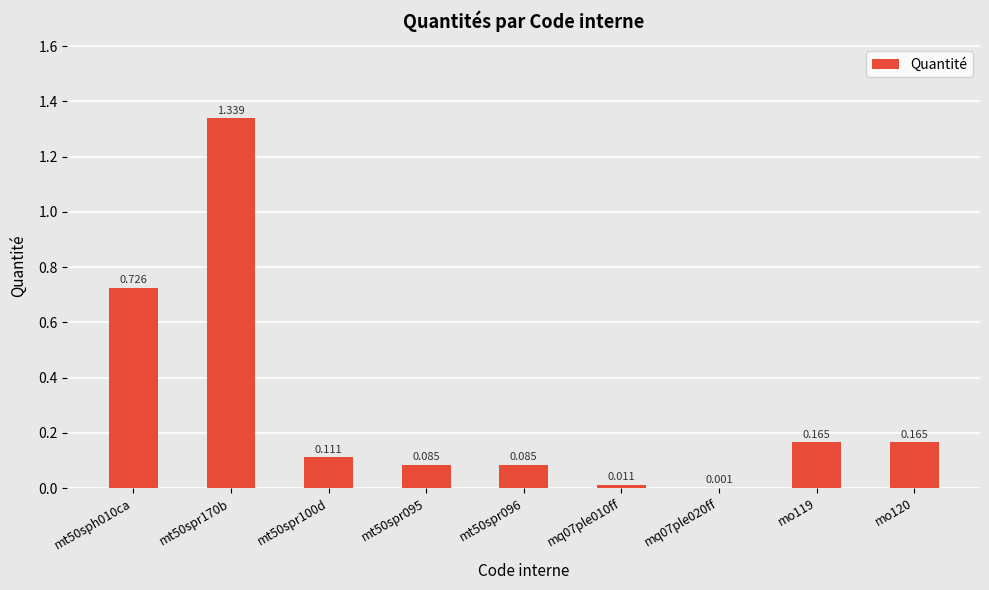

The value at mo119 is 0.2. True or false?

True